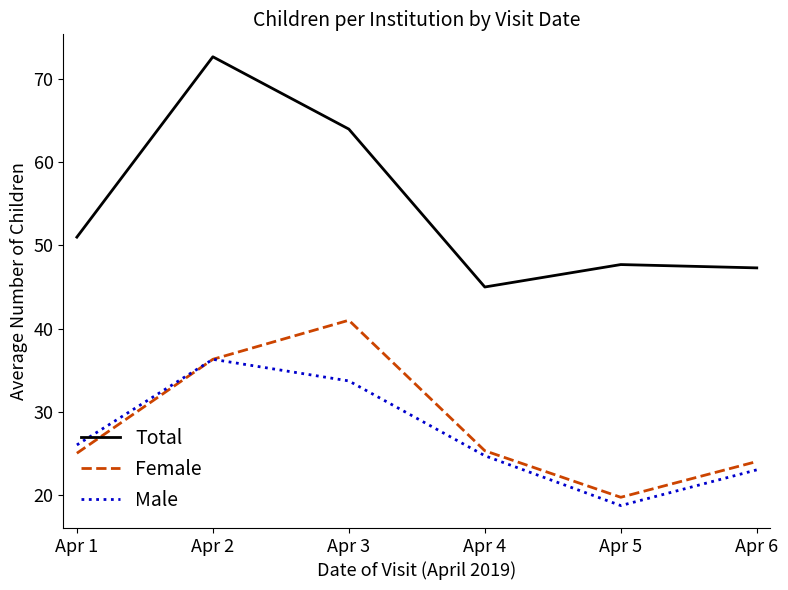

What are all the series names shown in the legend?

Total, Female, Male